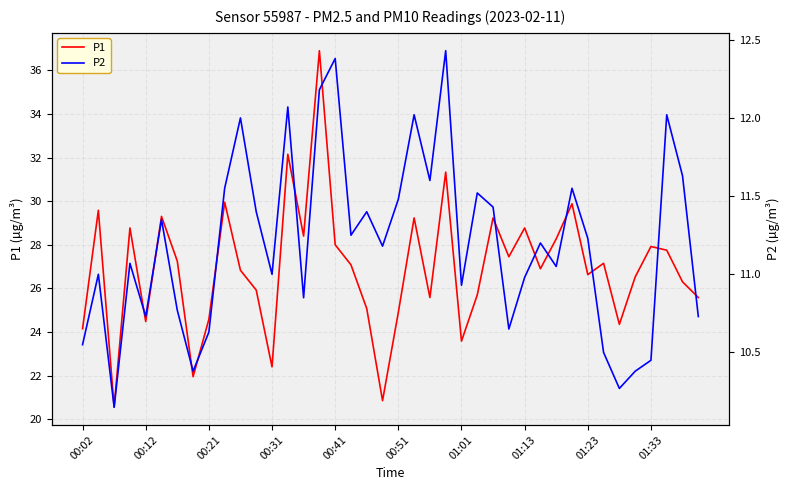

How many interior local peaks does the P2 series have?

13